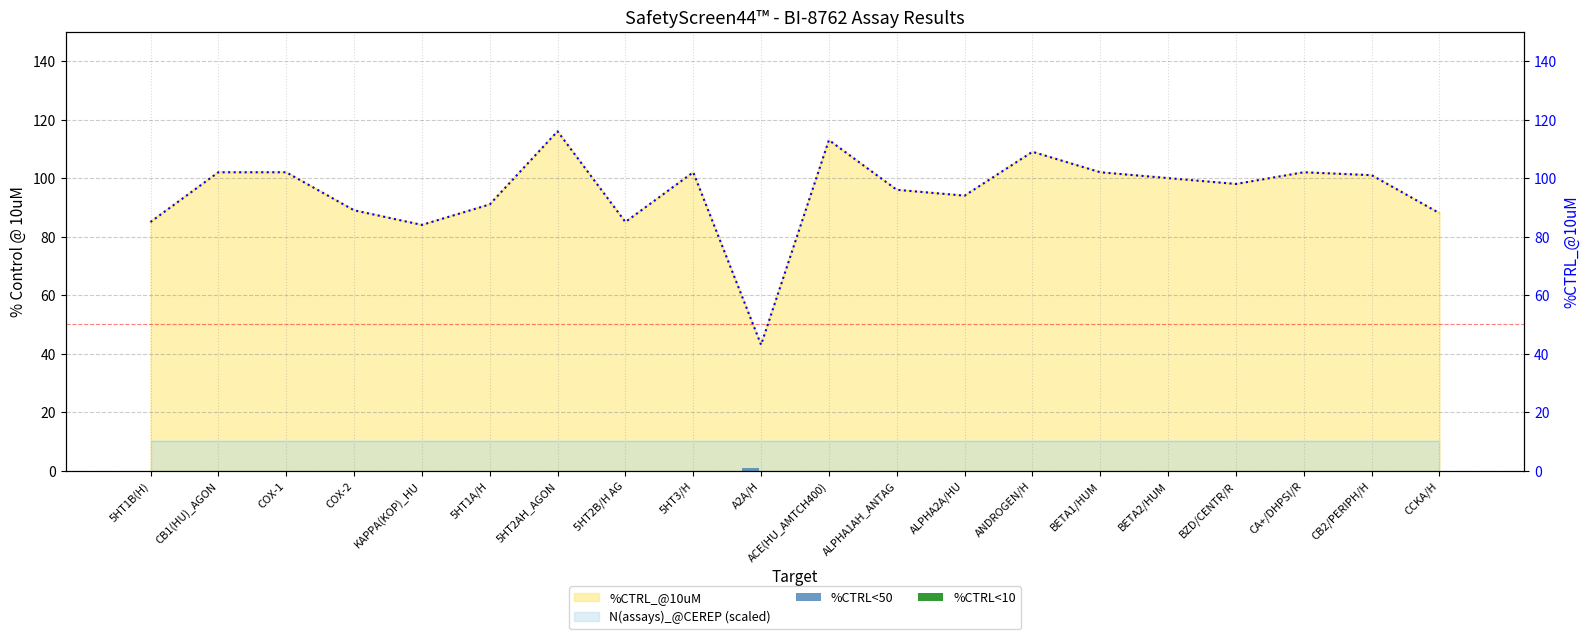

True or false: %CTRL_@10uM (right) has a value of 168 at BETA2/HUM.

False